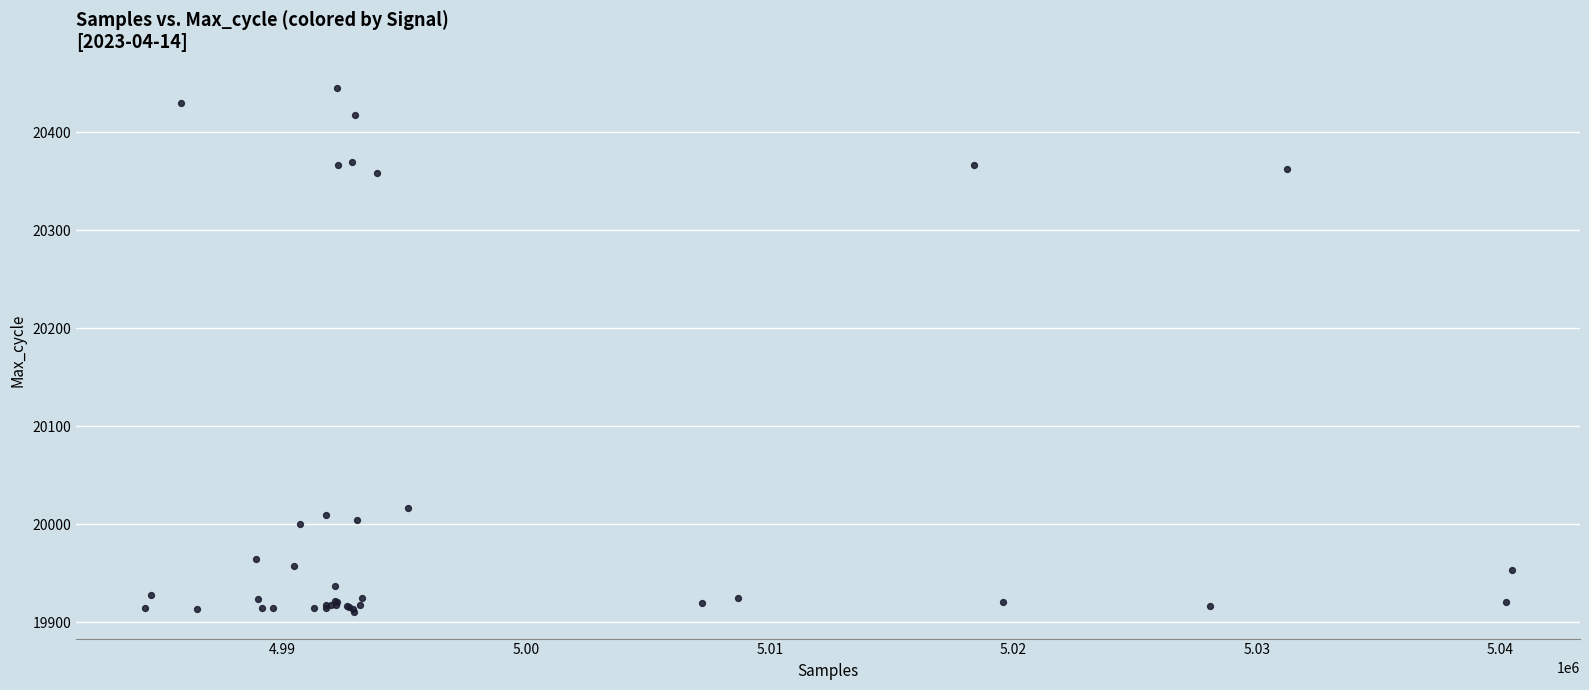

What Y value in the scatter plot is closest to 20177?

20016